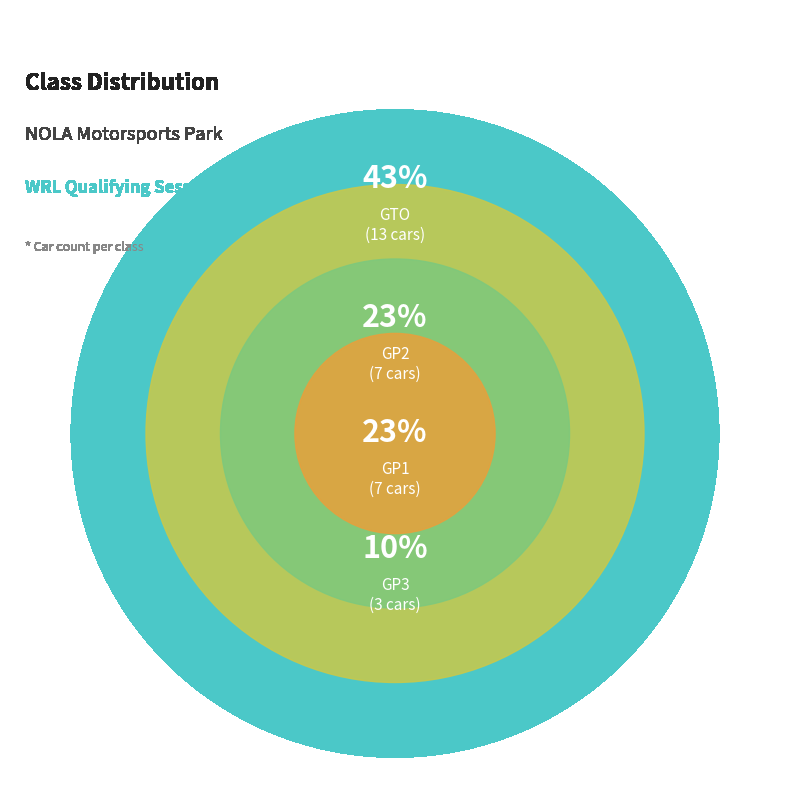

To the nearest percent, what portion does GP1 represent?

23%